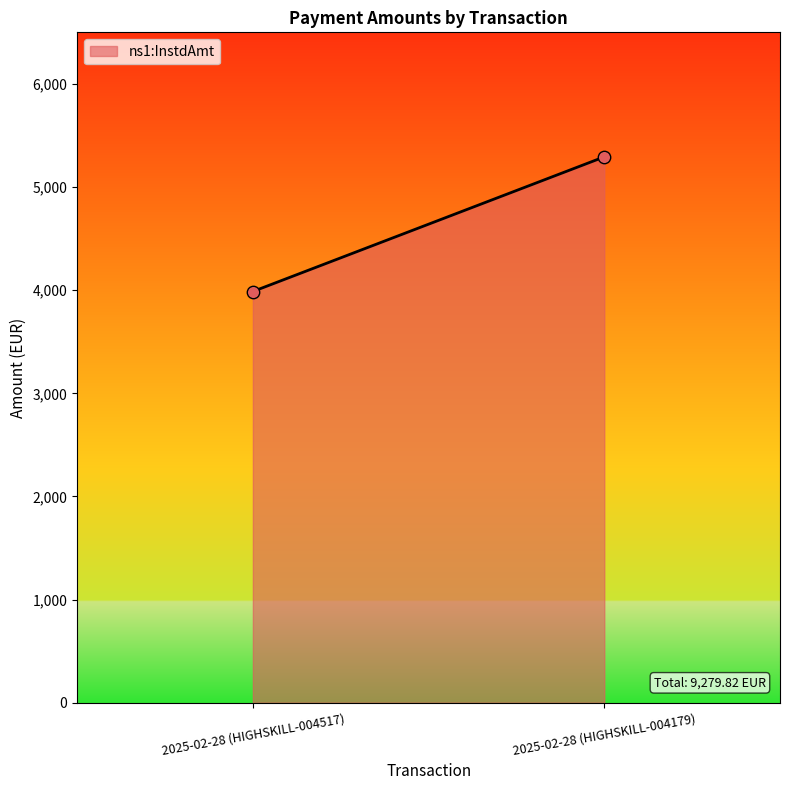

What is the average Y value?

4639.9